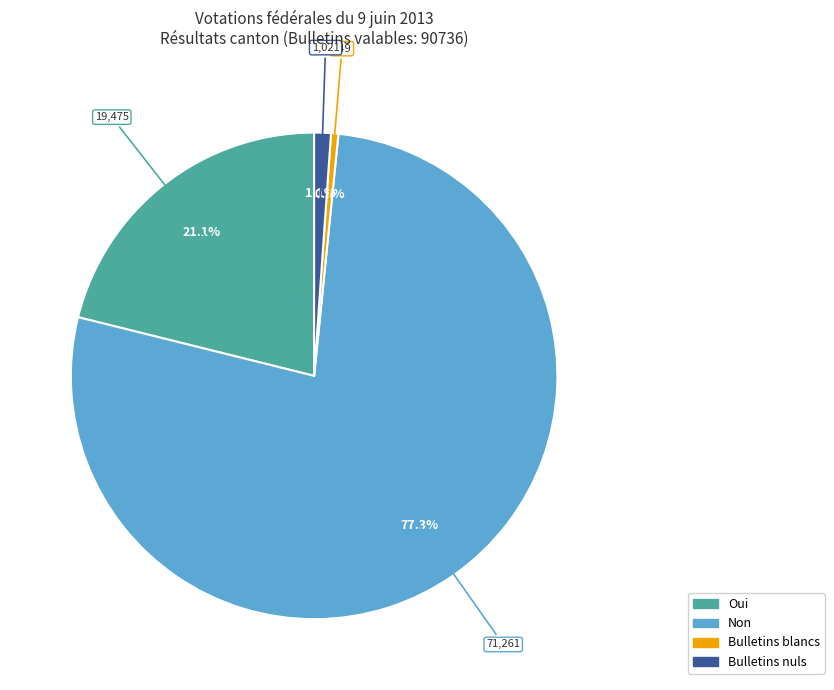

Which category has the biggest portion of the pie?

Non